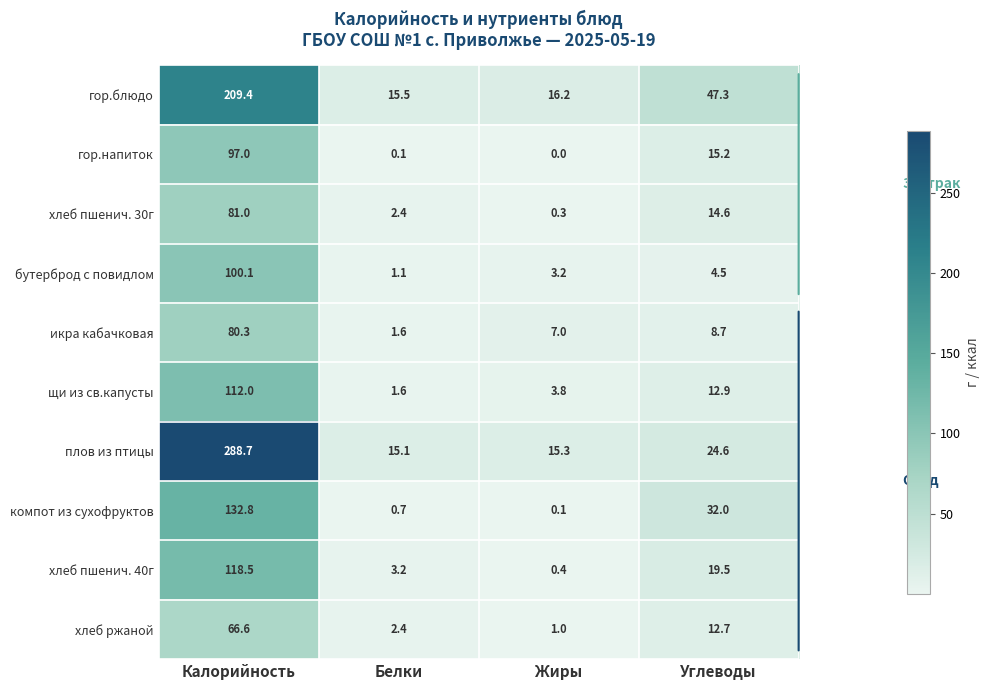

At which label does икра кабачковая first exceed 8?

Калорийность